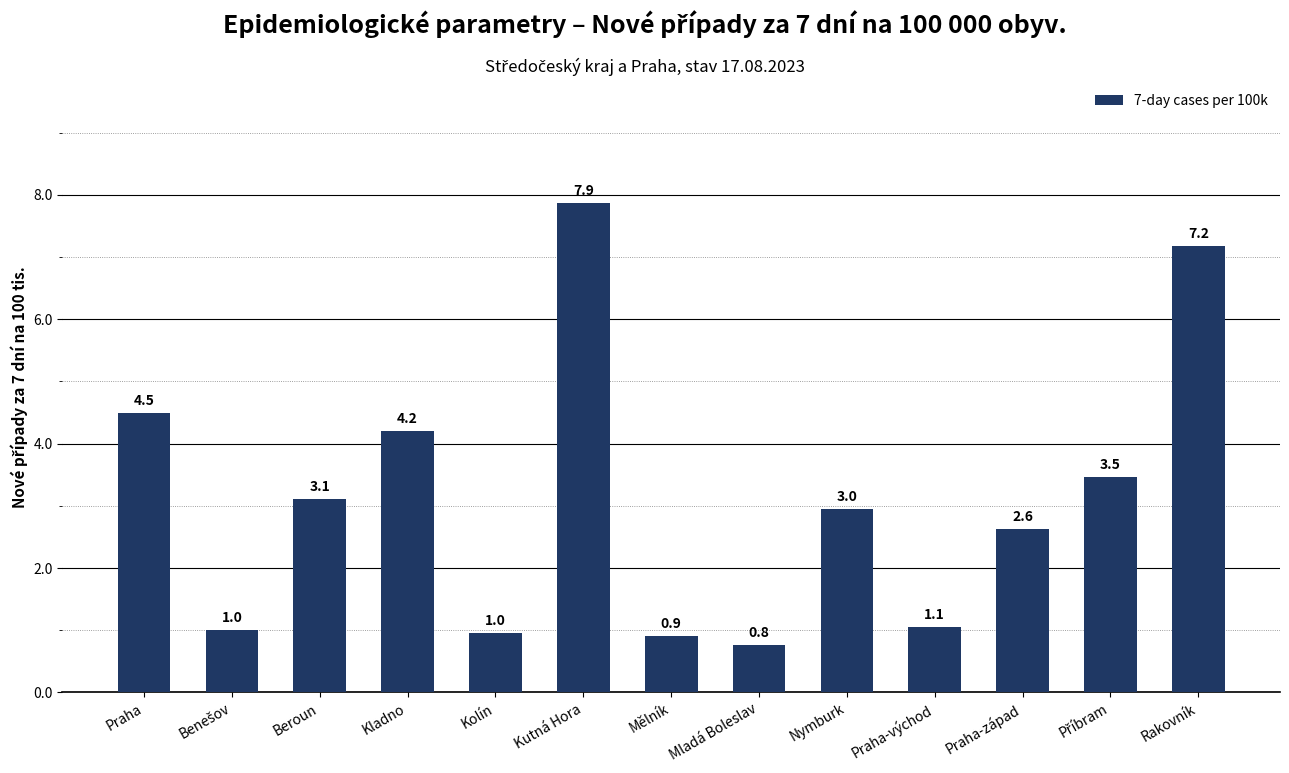

Does the chart contain any negative values?

No